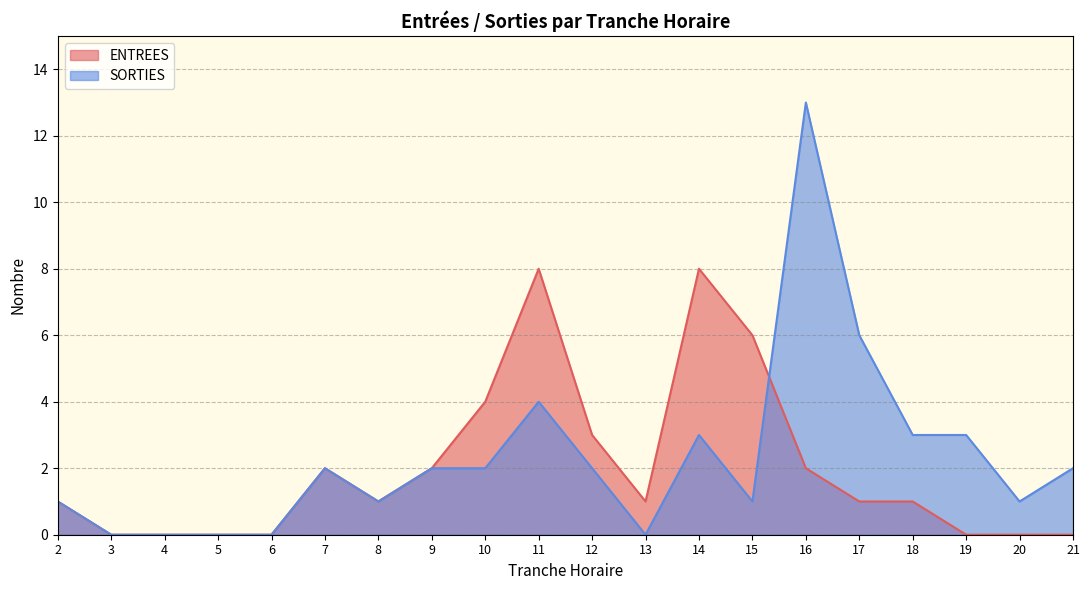

Which series has the largest total across all categories?

SORTIES